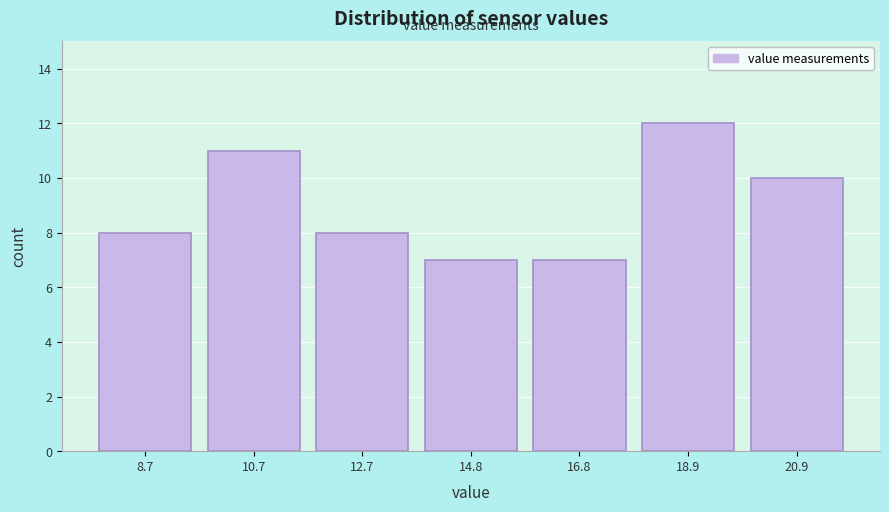

Reading right to left, transcribe all the data shown in this chart.

20.9=10	18.9=12	16.8=7	14.8=7	12.7=8	10.7=11	8.7=8